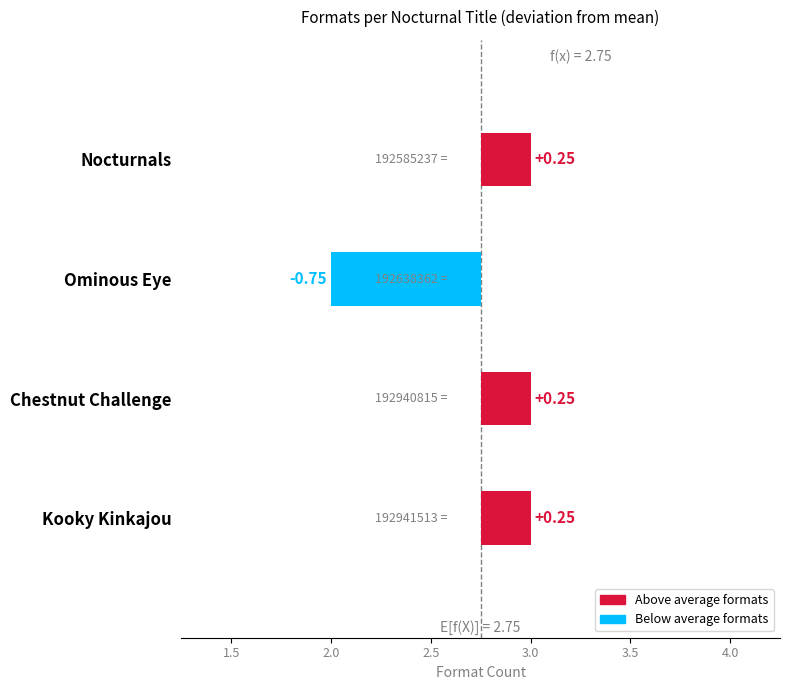

Count the number of data series in this chart.

1